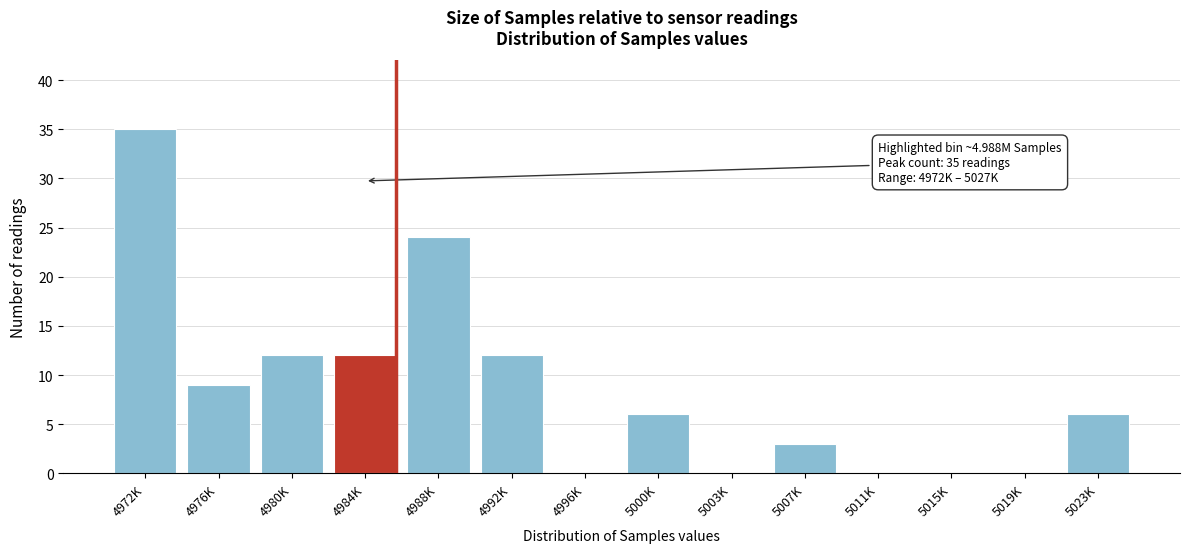

Reading right to left, transcribe all the data shown in this chart.

5023K=6	5019K=0	5015K=0	5011K=0	5007K=3	5003K=0	5000K=6	4996K=0	4992K=12	4988K=24	4984K=12	4980K=12	4976K=9	4972K=35